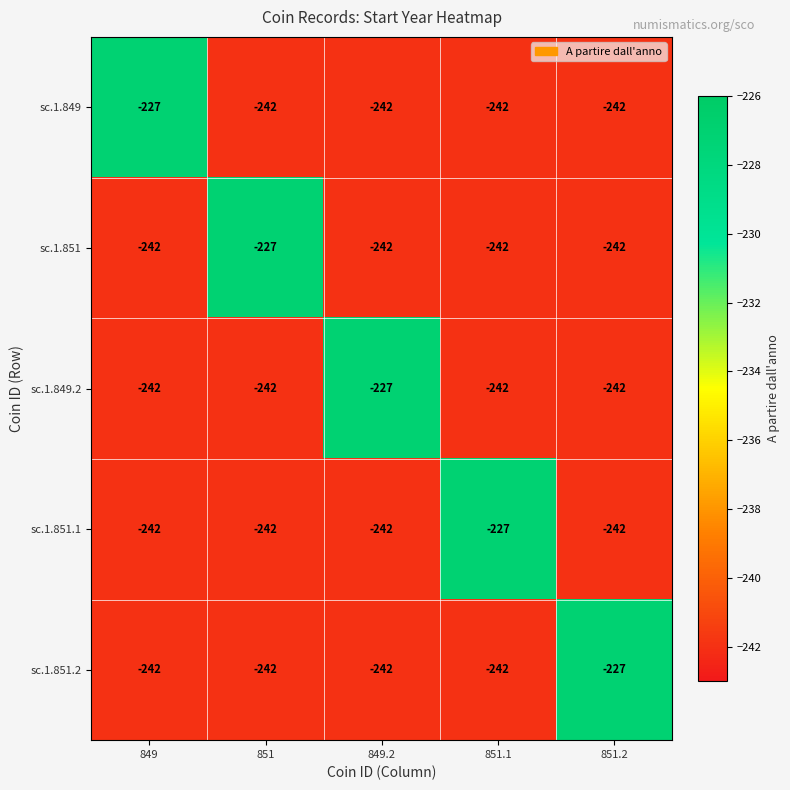

What is the lowest value of the sc.1.849.2 series?

-242